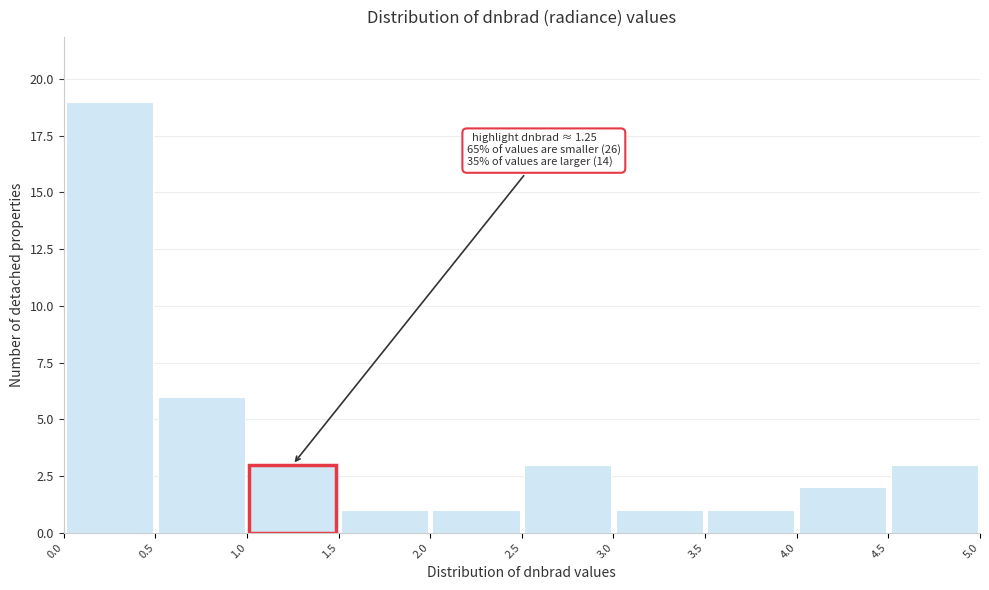

Which range on the x-axis has the tallest bar?

0.0 to 0.5